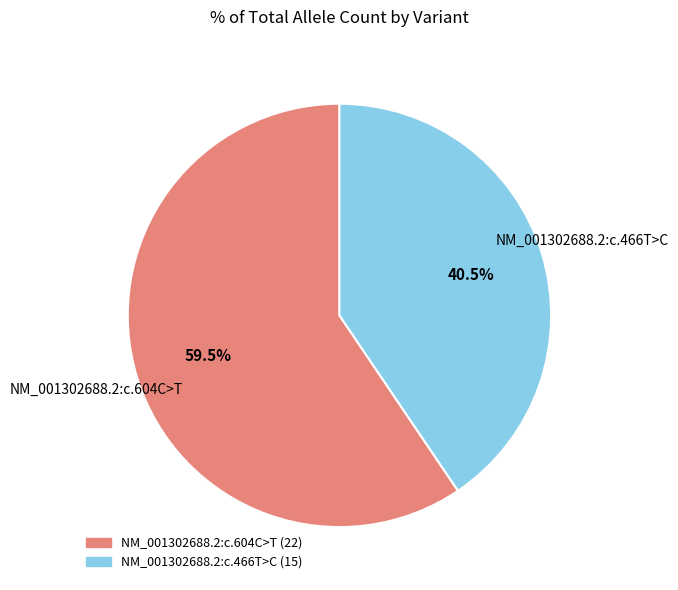

Is there a majority slice in this chart?

Yes